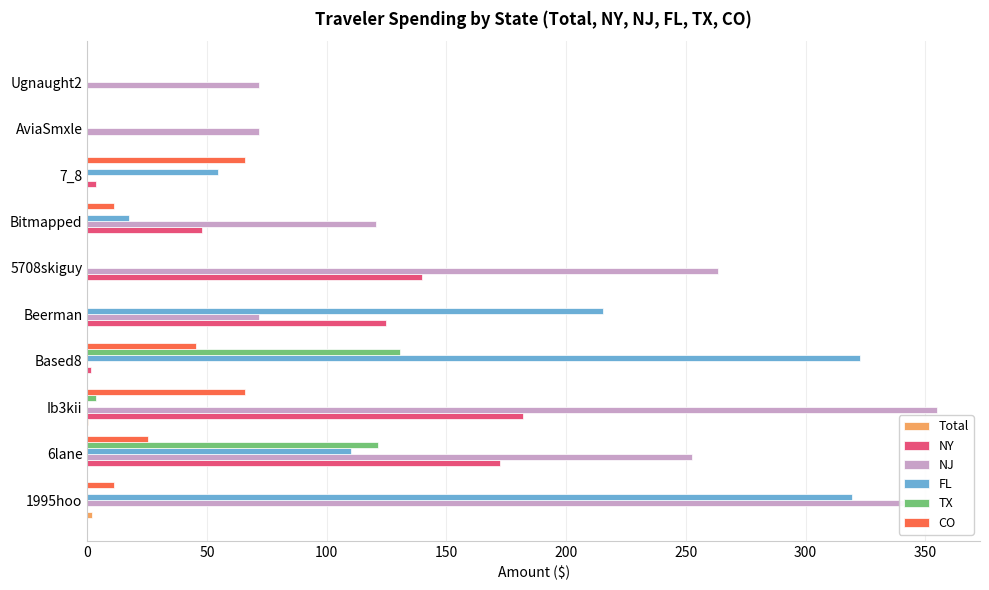

The value of FL at 7_8 is 15.1. True or false?

False